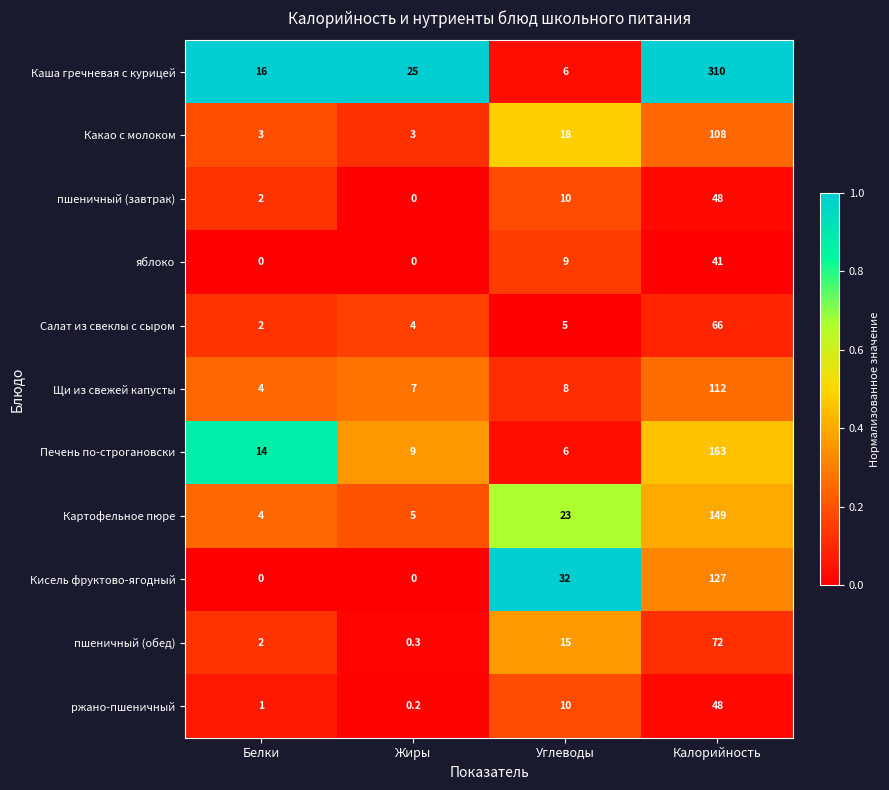

What is the spread (max minus min) of values at Жиры?

25.0